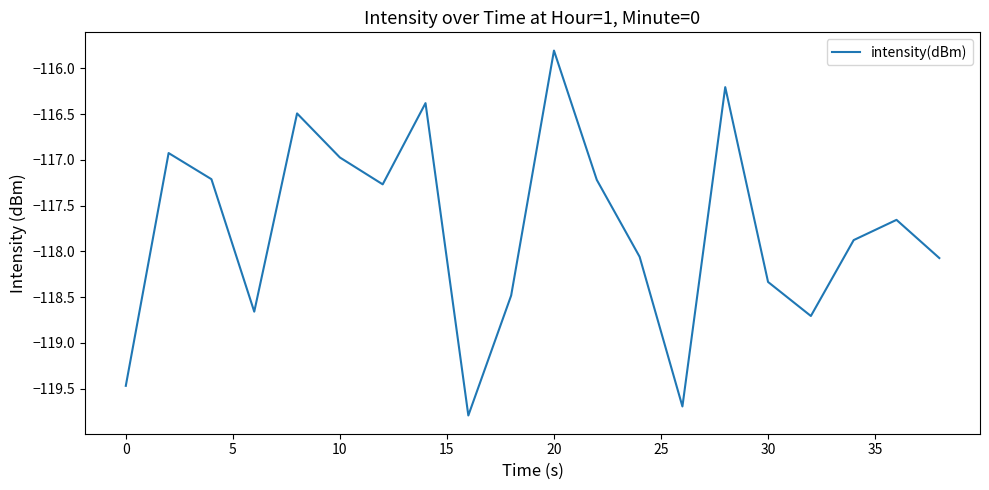

What is the smallest value displayed?

-119.8